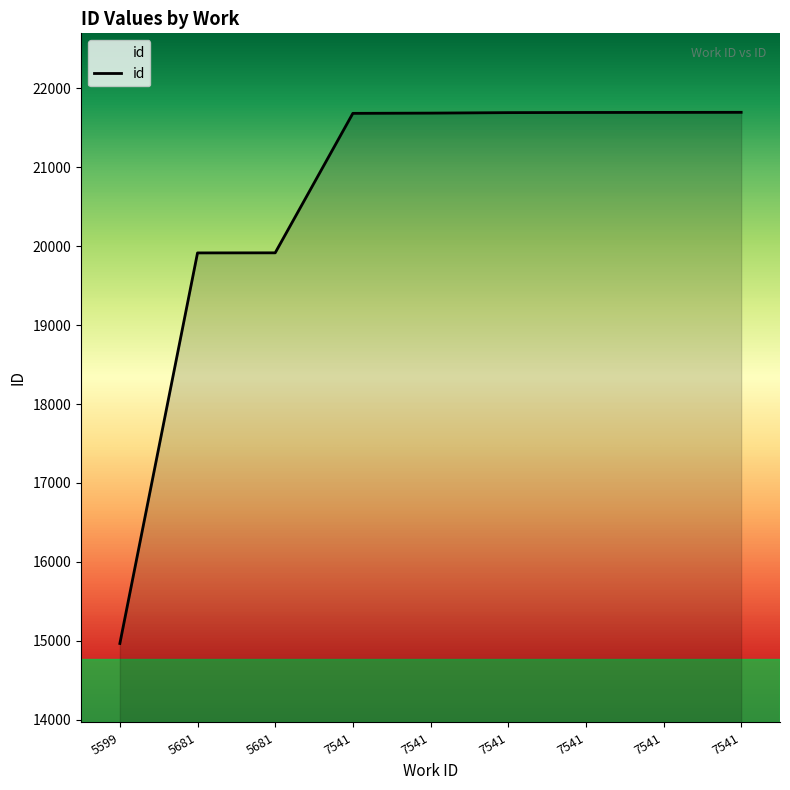

Reading right to left, what are all the values shown in this chart?

21693	21692	21691	21689	21683	21680	19914	19913	14968